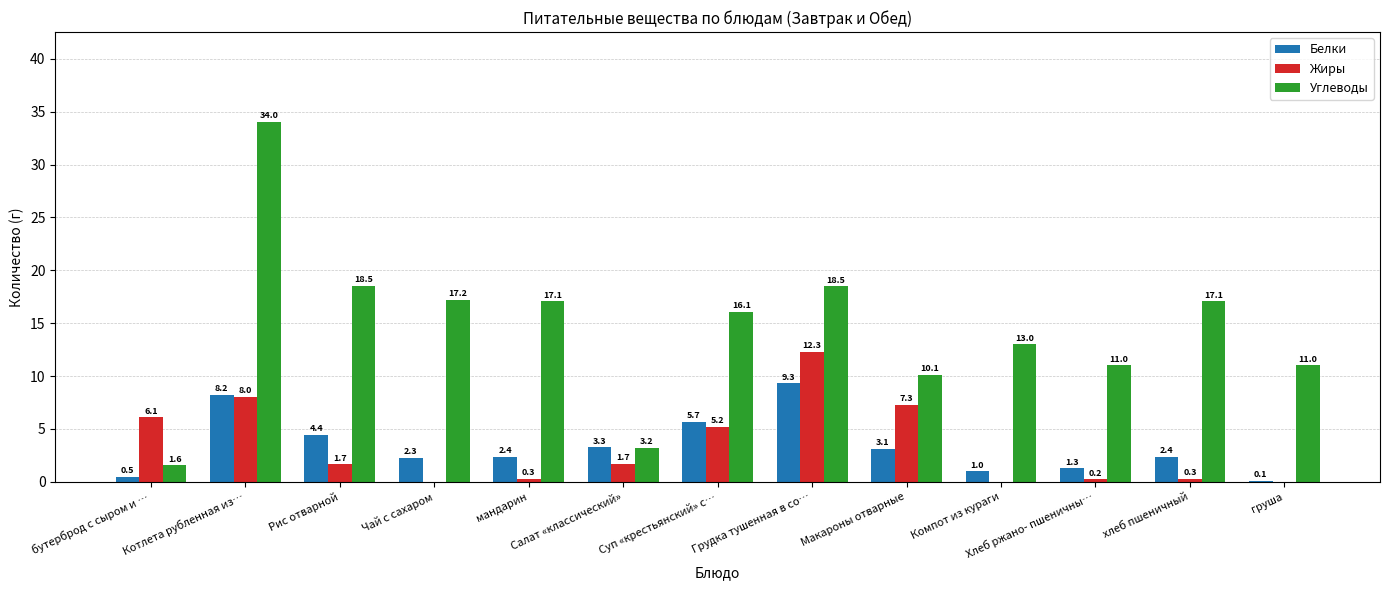

Read the Углеводы value at Хлеб ржано- пшеничны….

11.0